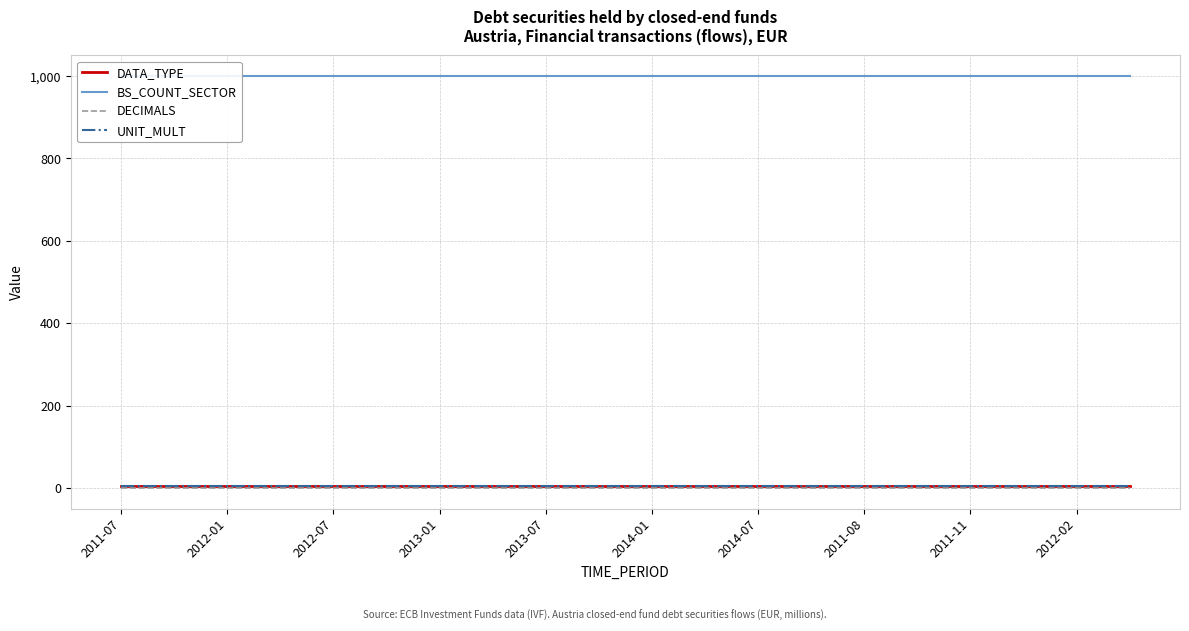

What is the sum of all BS_COUNT_SECTOR values?

20000